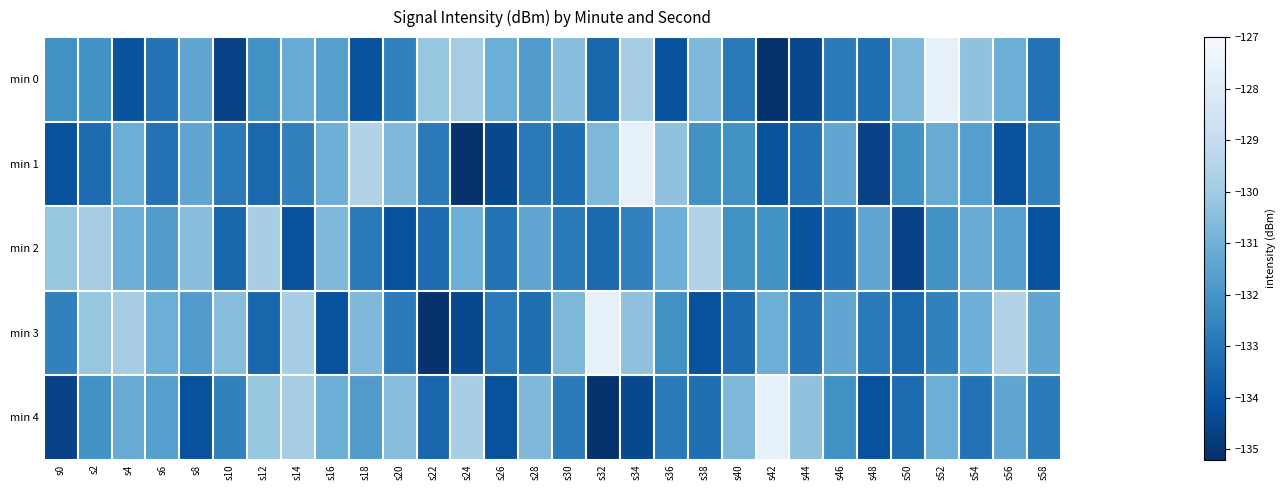

At which category does the chart reach its minimum across all series?

s42